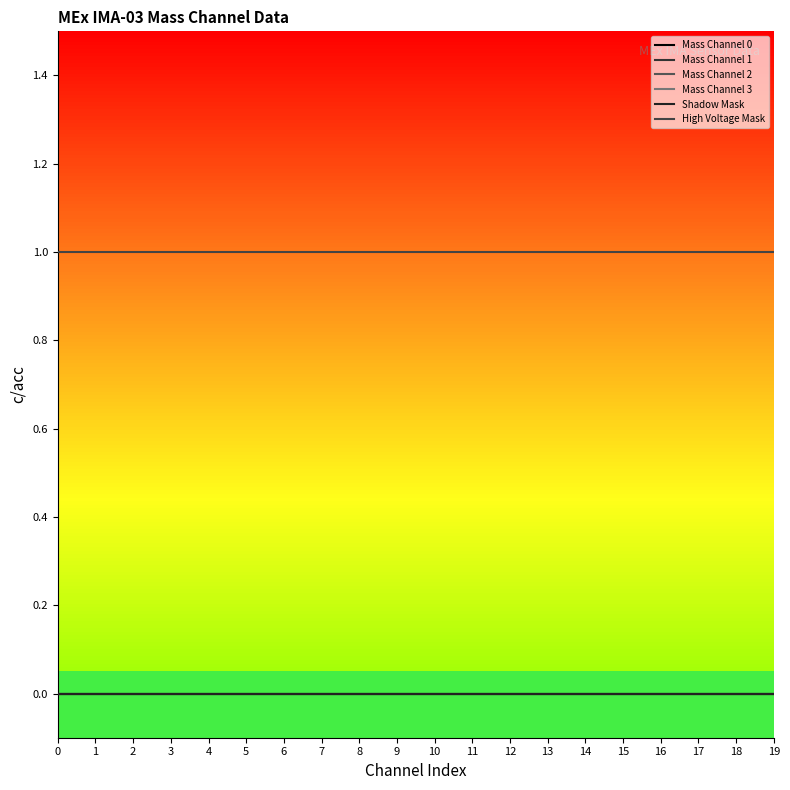

What is the greatest value displayed?

1